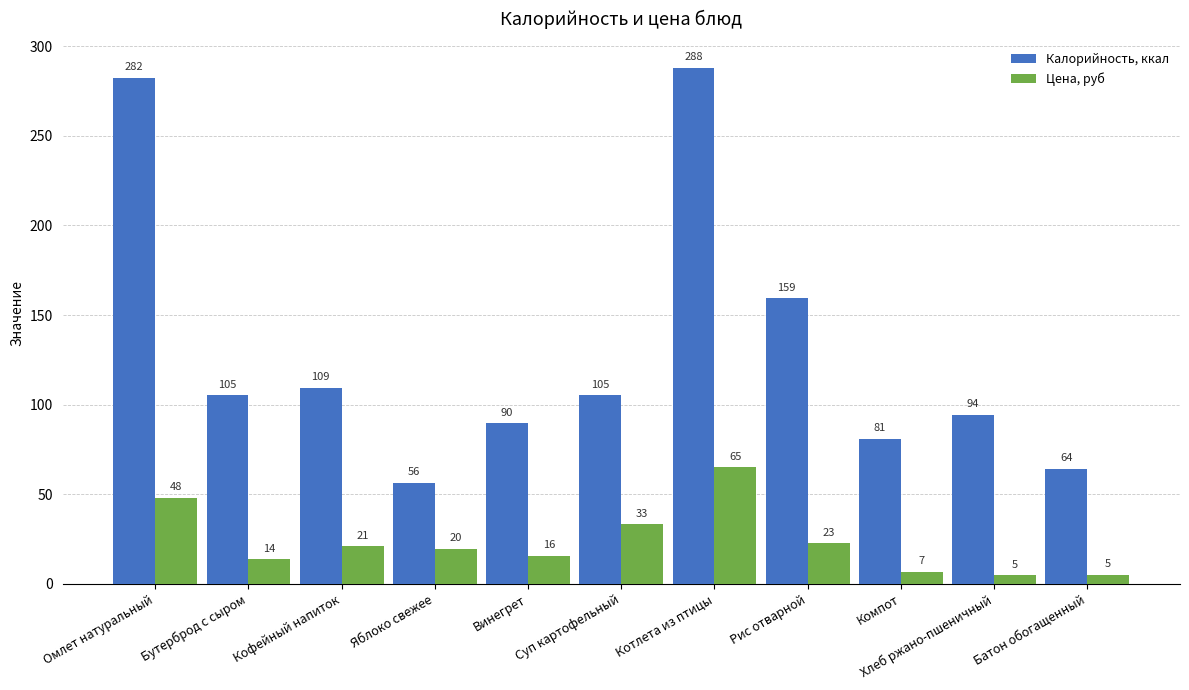

Rank the series by their maximum value, from lowest to highest.

Цена, руб, Калорийность, ккал